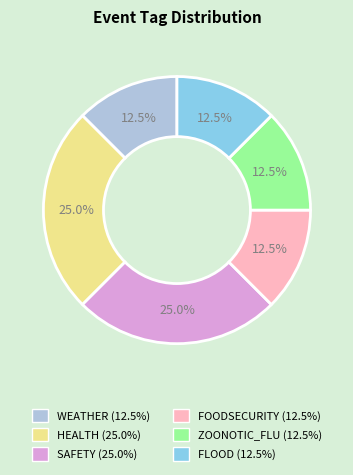

How many segments does this pie chart have?

6